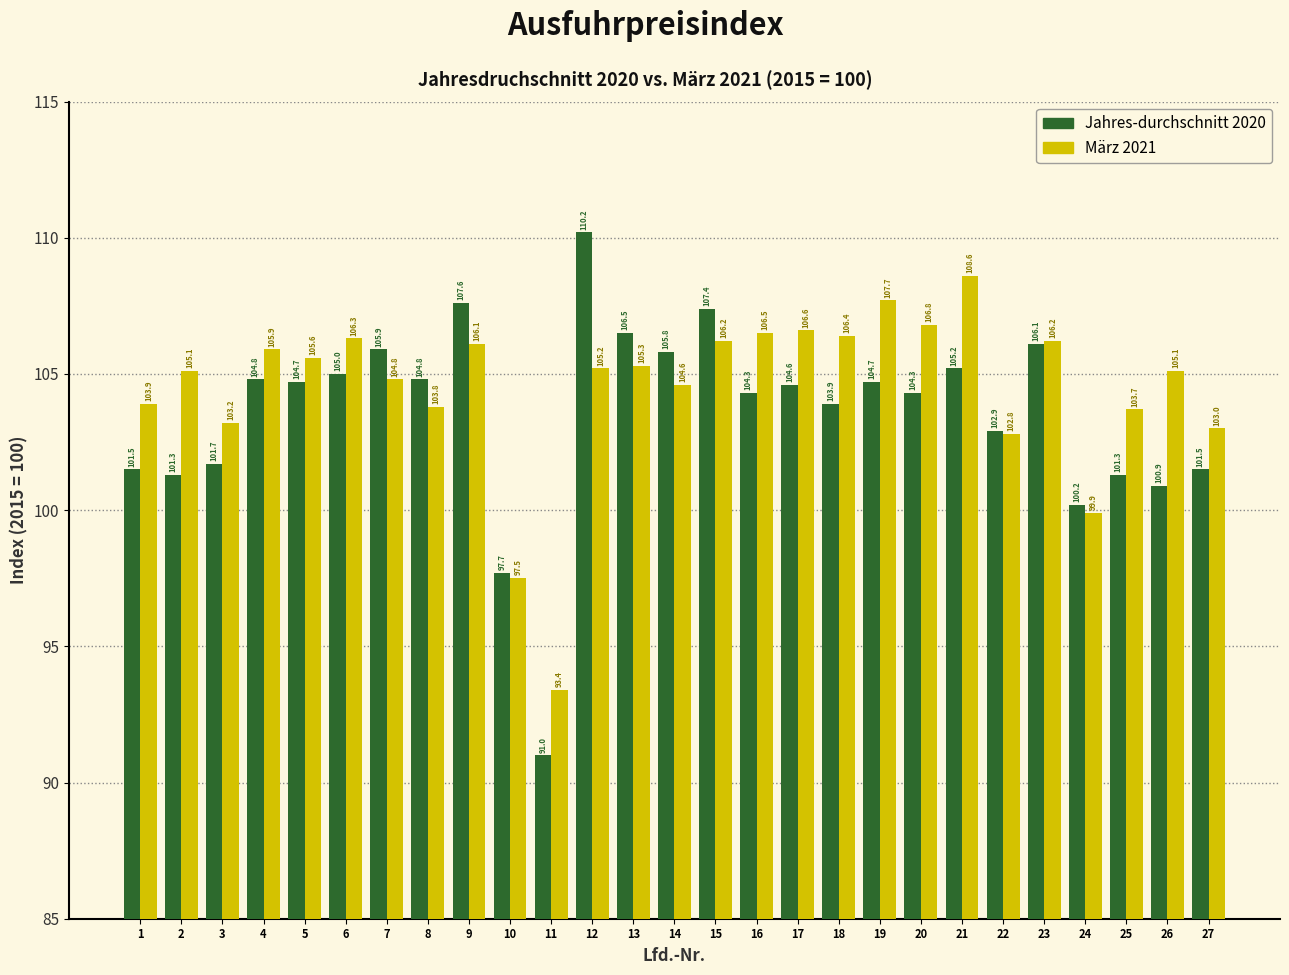

Reading right to left, what are all the values shown in this chart?

Jahres-durchschnitt 2020: 101.5	100.9	101.3	100.2	106.1	102.9	105.2	104.3	104.7	103.9	104.6	104.3	107.4	105.8	106.5	110.2	91.0	97.7	107.6	104.8	105.9	105.0	104.7	104.8	101.7	101.3	101.5
März 2021: 103.0	105.1	103.7	99.9	106.2	102.8	108.6	106.8	107.7	106.4	106.6	106.5	106.2	104.6	105.3	105.2	93.4	97.5	106.1	103.8	104.8	106.3	105.6	105.9	103.2	105.1	103.9